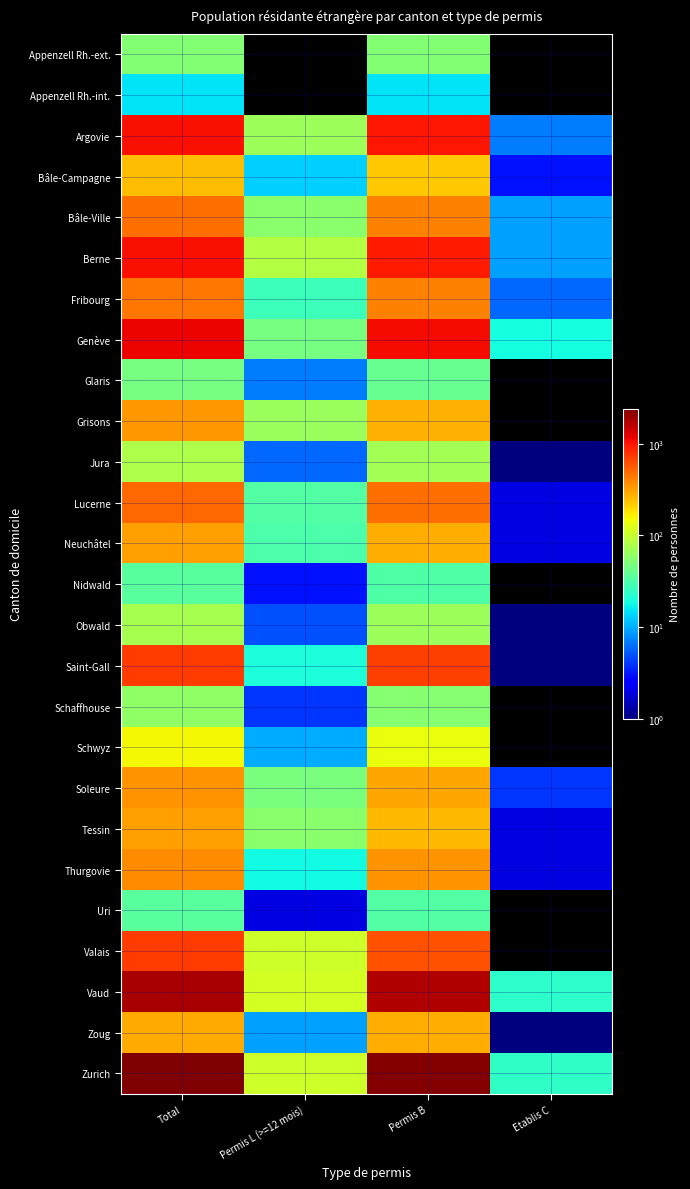

Which has a higher value, Etablis C or Permis L (>=12 mois)?

Etablis C